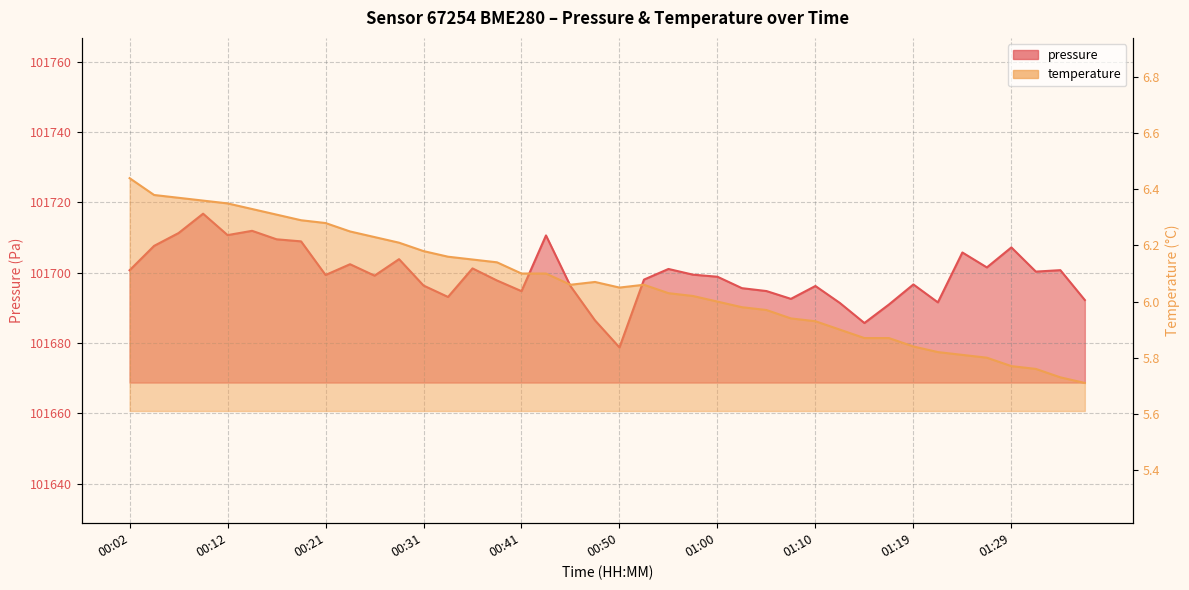

What is the average value of the pressure_scaled series?

101699.5